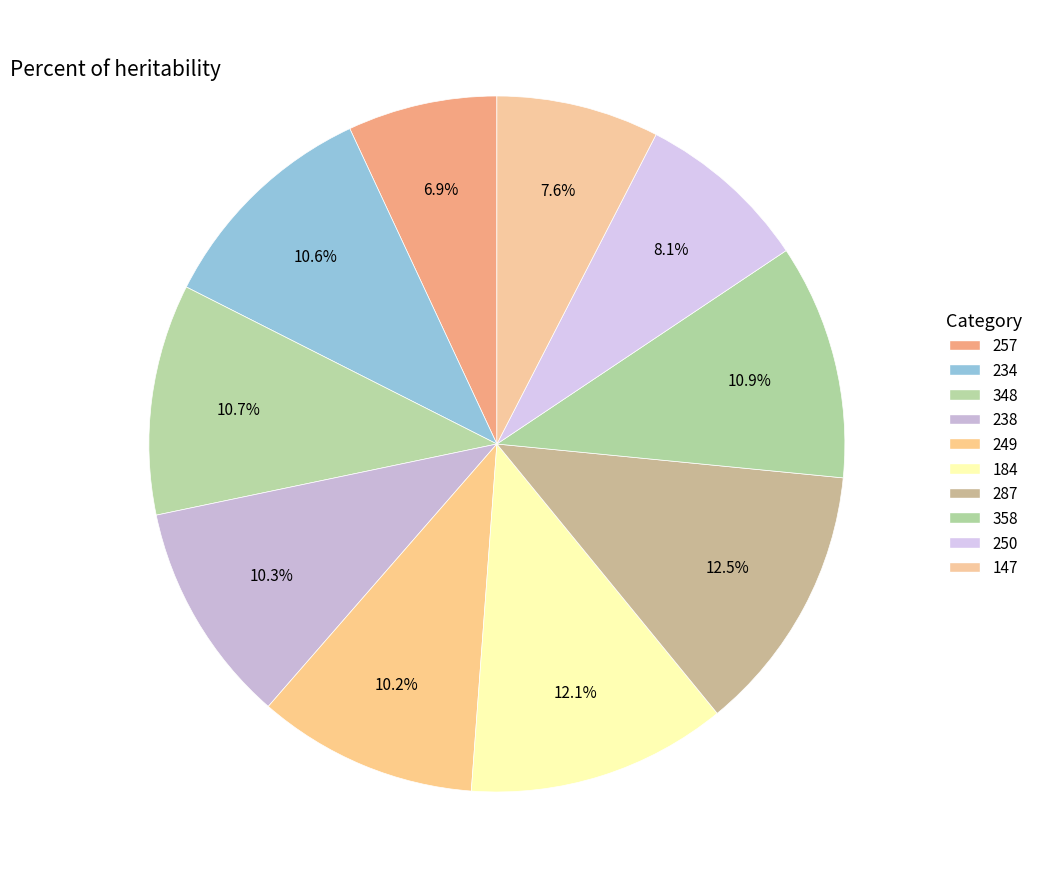

Do 250 and 287 together represent more than half of the pie?

No